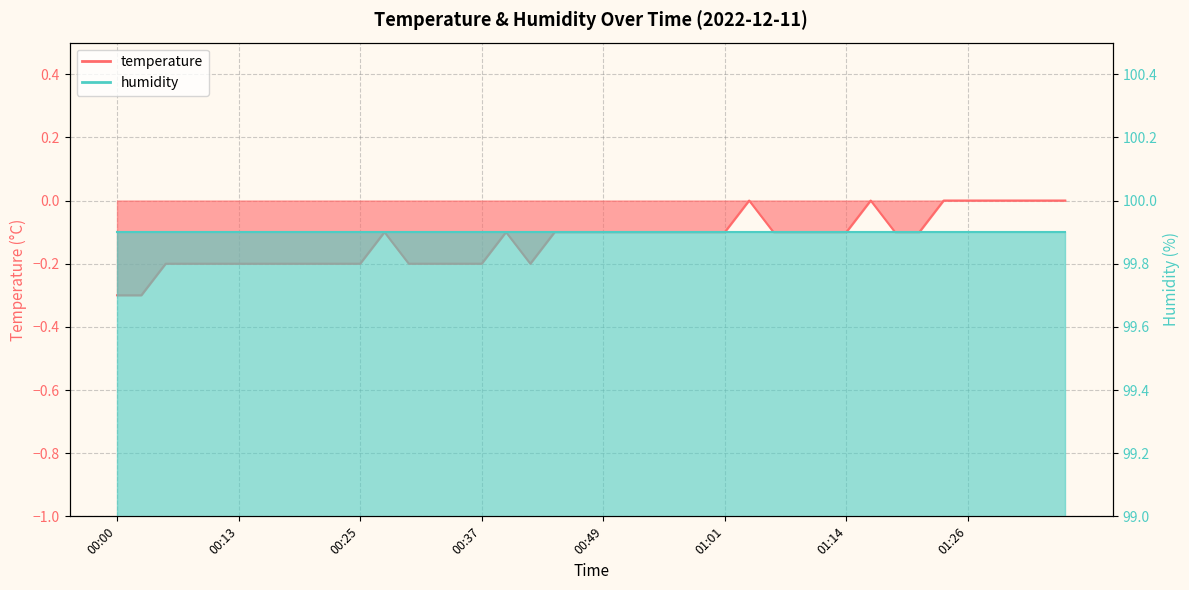

The chart shows a value of -0.1 at 00:44. True or false?

True